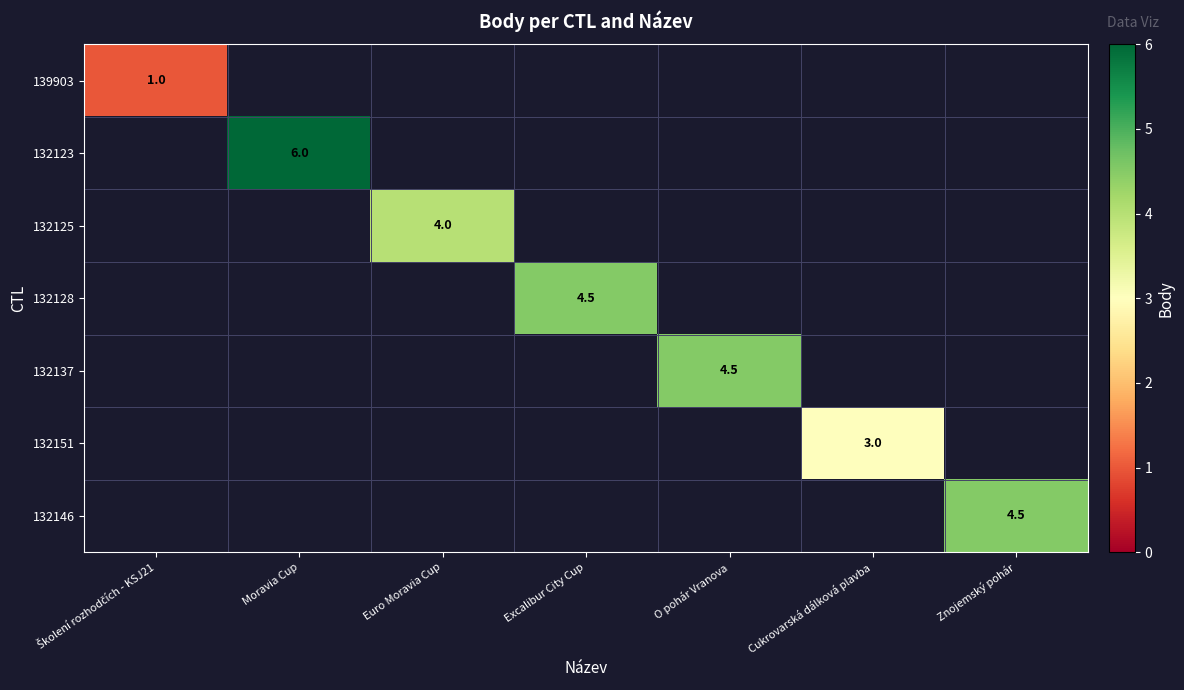

Is it true that 132137 equals 7.4 at O pohár Vranova?

False